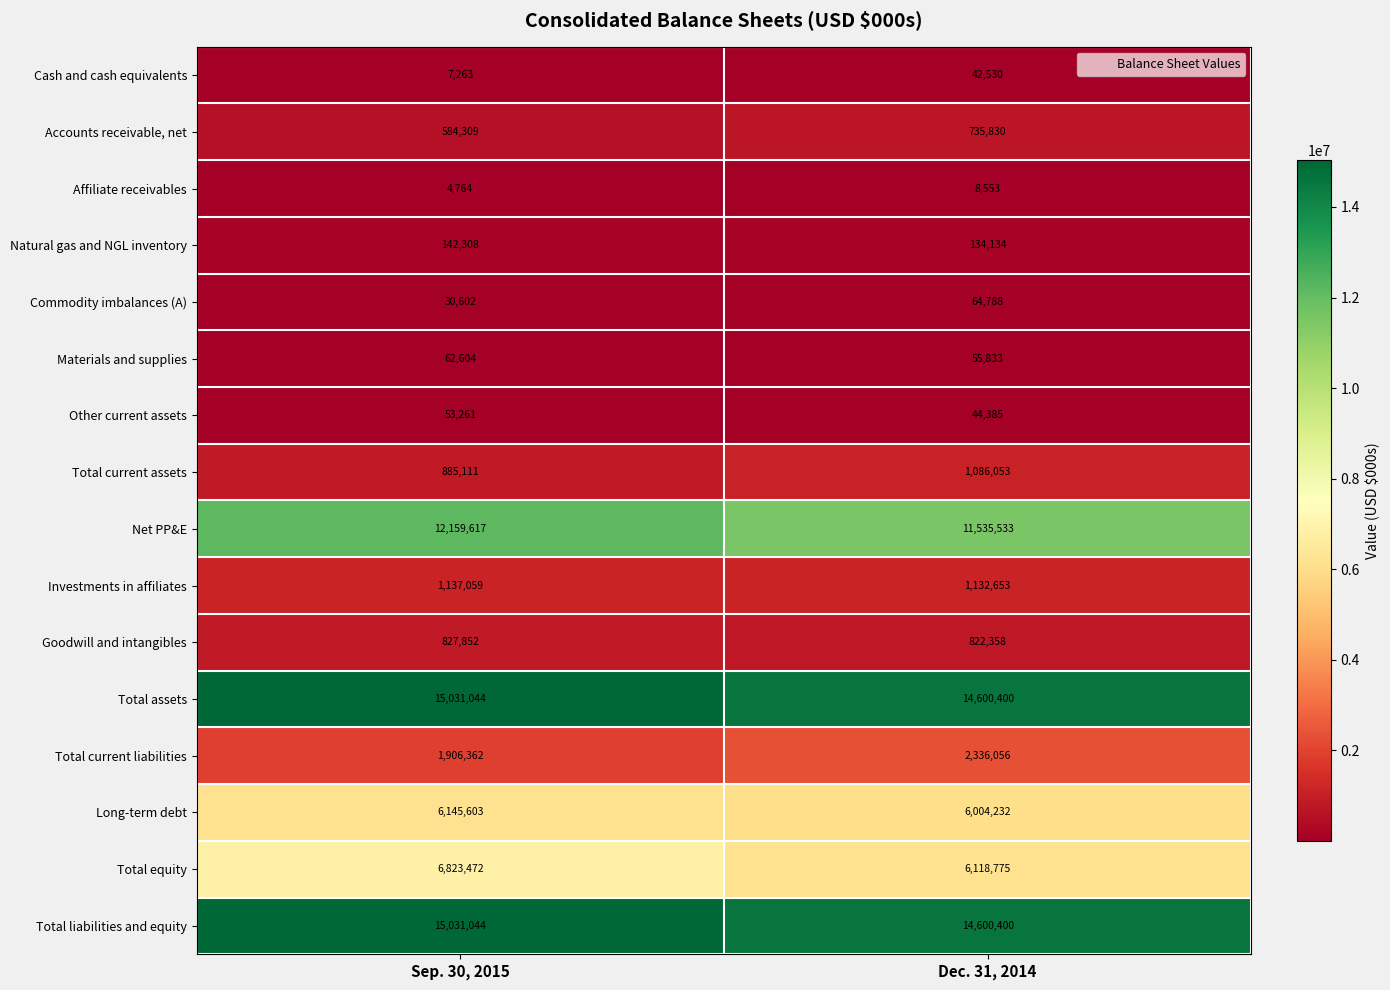

Which series changed the most between Sep. 30, 2015 and Dec. 31, 2014?

Total equity